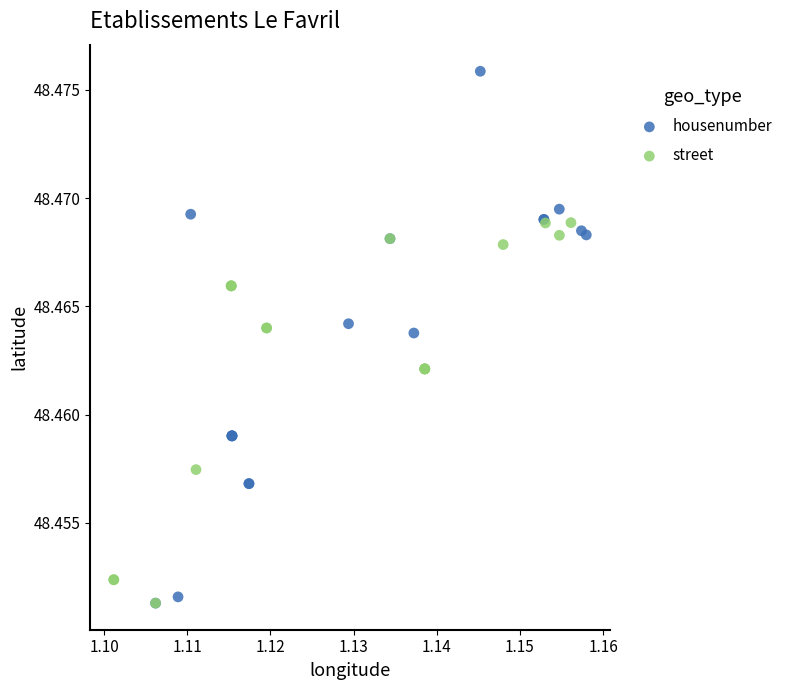

Which series has the widest spread of Y values?

housenumber